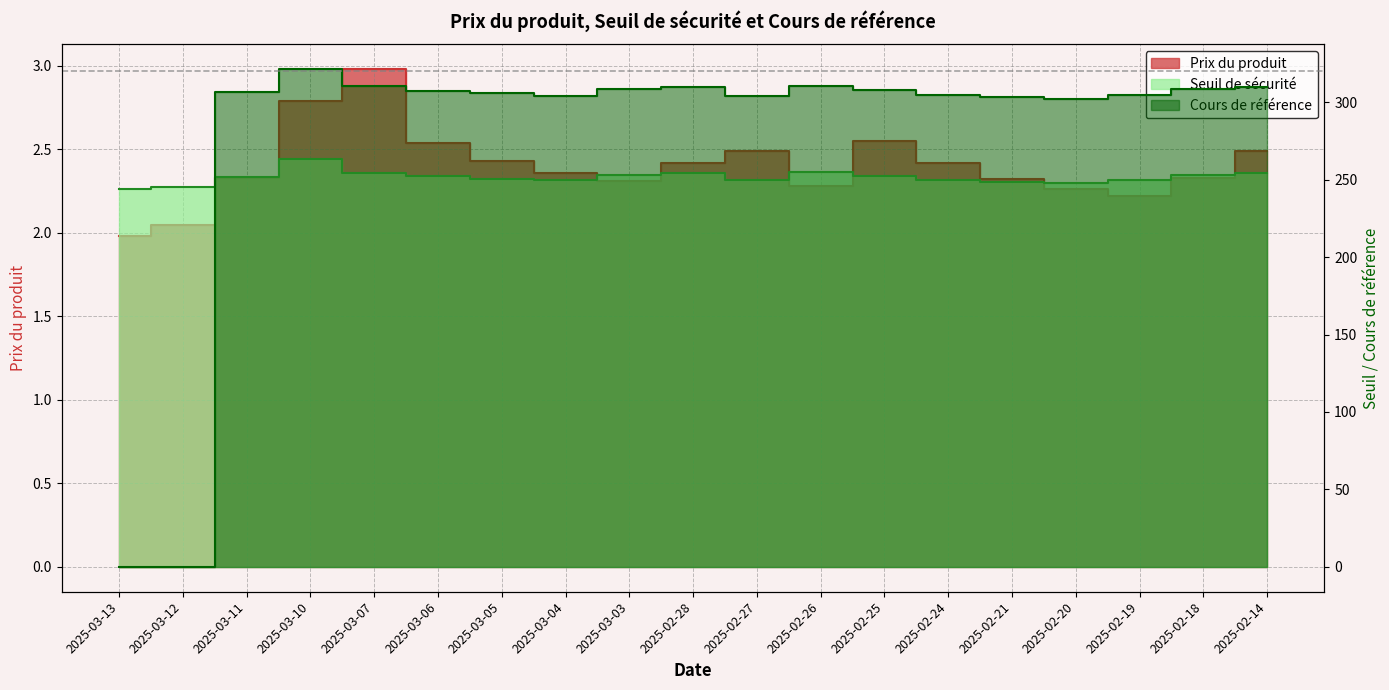

Where does the Prix du produit series first go above 2?

2025-03-12